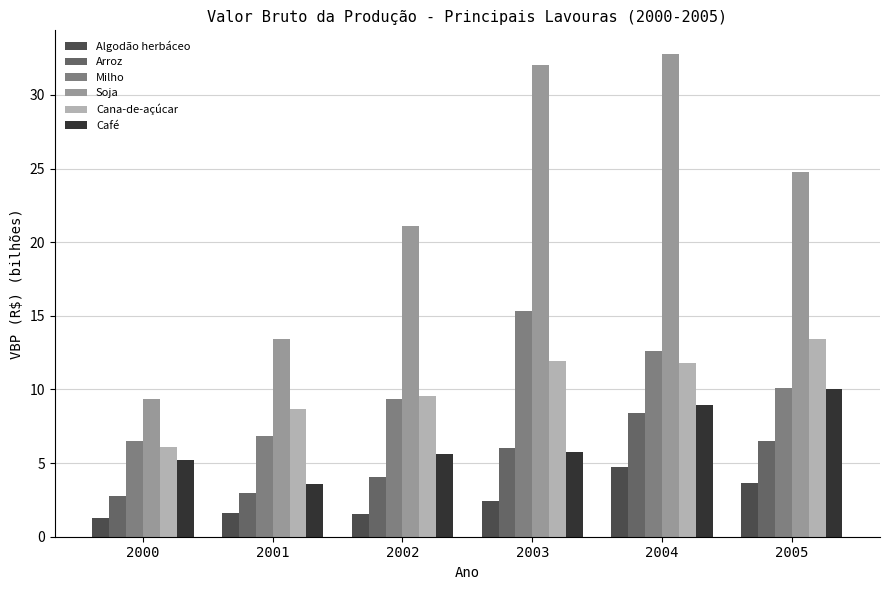

How many data points in Milho are less than 10?

3